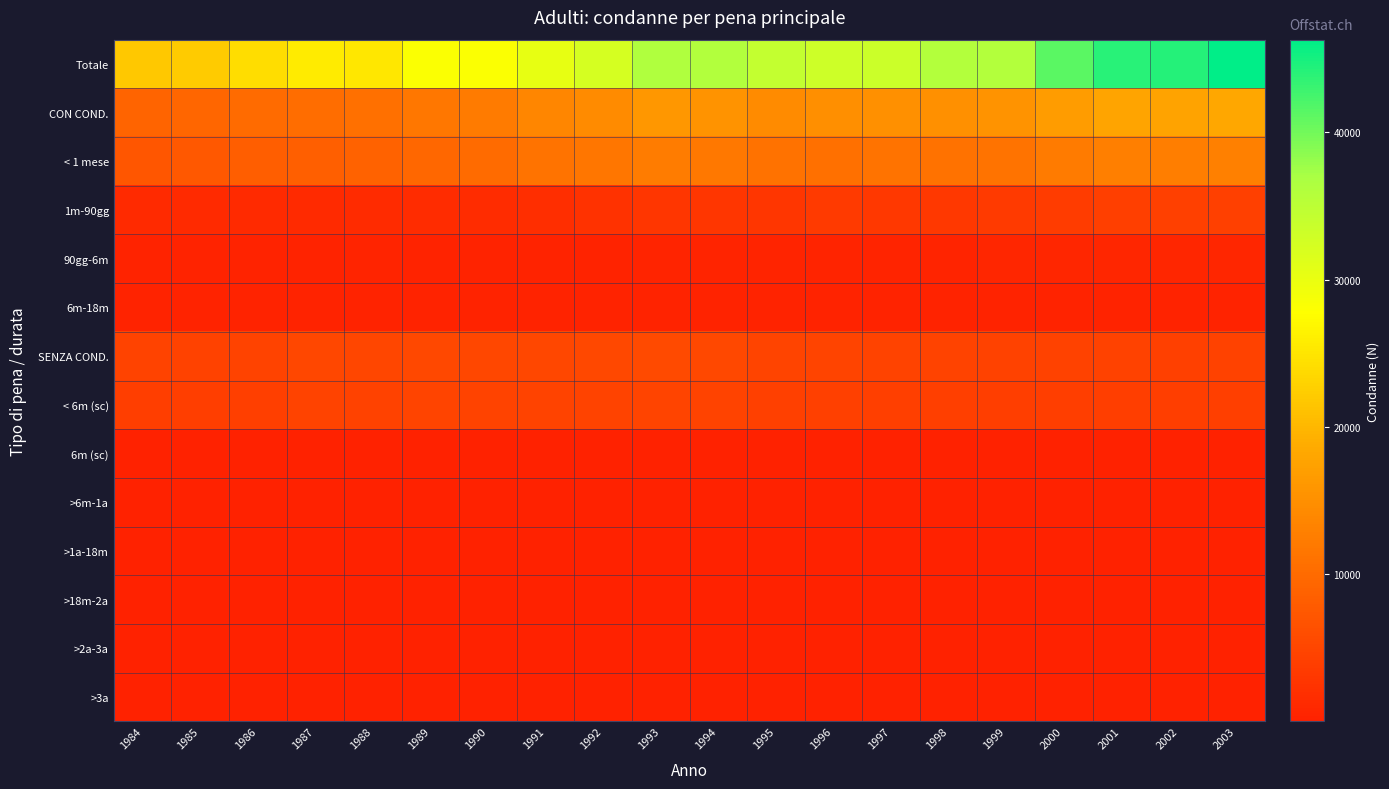

Reading left to right, extract all data points from this chart.

Totale: 1984=21775	1985=22125	1986=24131	1987=25559	1988=25241	1989=28130	1990=28041	1991=30204	1992=32289	1993=36317	1994=36102	1995=34205	1996=33191	1997=33387	1998=35940	1999=35809	2000=41237	2001=44031	2002=44245	2003=46286
CON COND.: 1984=9135	1985=9351	1986=10125	1987=10468	1988=10768	1989=11646	1990=12210	1991=13615	1992=14379	1993=15951	1994=15387	1995=14400	1996=14877	1997=15168	1998=15129	1999=15396	2000=16784	2001=17751	2002=17696	2003=18203
< 1 mese: 1984=7176	1985=7507	1986=8188	1987=8506	1988=8740	1989=9433	1990=10010	1991=11150	1992=11507	1993=12384	1994=11769	1995=10910	1996=10755	1997=11079	1998=11036	1999=11069	2000=12155	2001=12750	2002=12549	2003=12851
1m-90gg: 1984=1265	1985=1187	1986=1237	1987=1230	1988=1309	1989=1503	1990=1546	1991=1810	1992=2184	1993=2791	1994=2772	1995=2733	1996=3277	1997=3165	1998=3205	1999=3372	2000=3727	2001=4085	2002=4186	2003=4347
90gg-6m: 1984=310	1985=303	1986=349	1987=363	1988=384	1989=349	1990=346	1991=327	1992=336	1993=389	1994=430	1995=426	1996=512	1997=556	1998=553	1999=606	2000=571	2001=632	2002=668	2003=715
6m-18m: 1984=327	1985=312	1986=308	1987=314	1988=279	1989=308	1990=259	1991=268	1992=288	1993=311	1994=352	1995=262	1996=275	1997=330	1998=289	1999=296	2000=274	2001=239	2002=238	2003=248
SENZA COND.: 1984=4594	1985=4498	1986=4673	1987=5185	1988=5067	1989=5267	1990=5135	1991=5255	1992=5263	1993=5491	1994=5333	1995=4865	1996=4826	1997=4670	1998=4625	1999=4375	2000=4397	2001=4400	2002=4324	2003=4497
< 6m (sc): 1984=3988	1985=3965	1986=4113	1987=4640	1988=4482	1989=4715	1990=4577	1991=4699	1992=4619	1993=4824	1994=4661	1995=4301	1996=4303	1997=4138	1998=4067	1999=3812	2000=3896	2001=3985	2002=3924	2003=4023
6m (sc): 1984=72	1985=72	1986=72	1987=66	1988=95	1989=79	1990=71	1991=86	1992=119	1993=115	1994=110	1995=125	1996=108	1997=95	1998=116	1999=97	2000=115	2001=76	2002=103	2003=105
>6m-1a: 1984=139	1985=116	1986=136	1987=121	1988=131	1989=134	1990=128	1991=109	1992=113	1993=129	1994=142	1995=124	1996=107	1997=130	1998=127	1999=122	2000=105	2001=110	2002=96	2003=109
>1a-18m: 1984=135	1985=121	1986=134	1987=140	1988=133	1989=136	1990=122	1991=119	1992=140	1993=157	1994=154	1995=121	1996=93	1997=96	1998=139	1999=125	2000=112	2001=93	2002=96	2003=117
>18m-2a: 1984=53	1985=32	1986=35	1987=34	1988=30	1989=36	1990=40	1991=45	1992=39	1993=46	1994=33	1995=28	1996=31	1997=29	1998=31	1999=23	2000=14	2001=19	2002=22	2003=18
>2a-3a: 1984=110	1985=95	1986=104	1987=104	1988=102	1989=95	1990=101	1991=98	1992=118	1993=95	1994=135	1995=90	1996=95	1997=102	1998=90	1999=110	2000=94	2001=58	2002=47	2003=76
>3a: 1984=97	1985=97	1986=79	1987=80	1988=94	1989=72	1990=96	1991=99	1992=115	1993=125	1994=98	1995=76	1996=89	1997=80	1998=55	1999=86	2000=61	2001=59	2002=36	2003=49